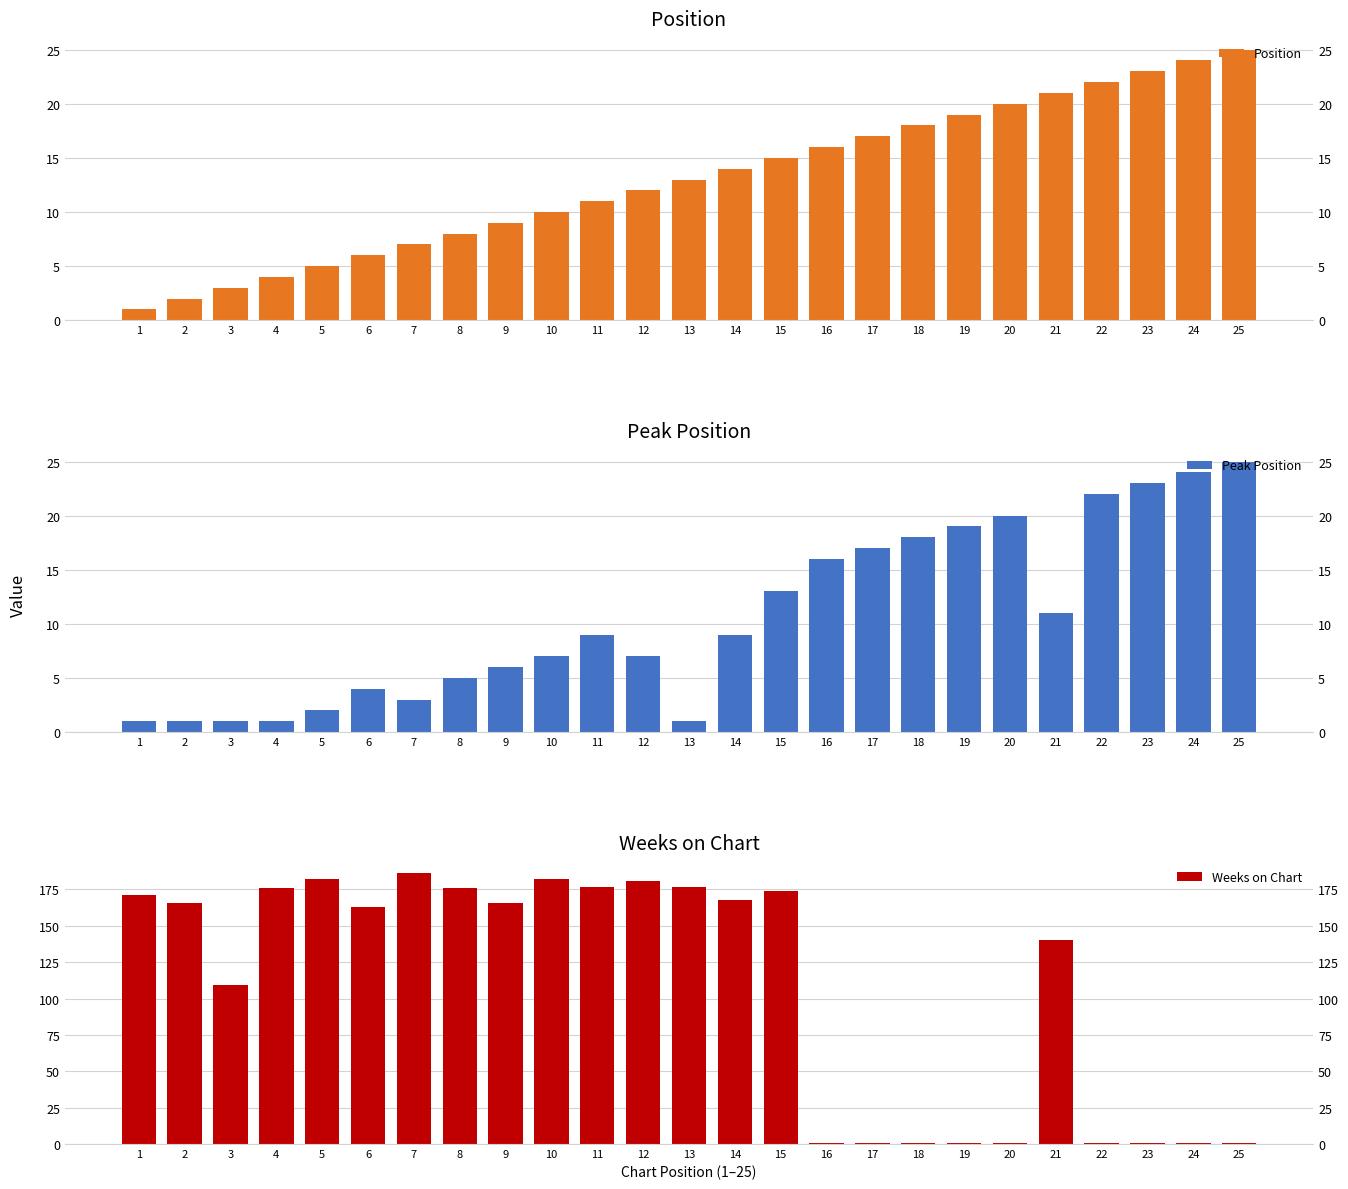

Are the bars horizontal?

No